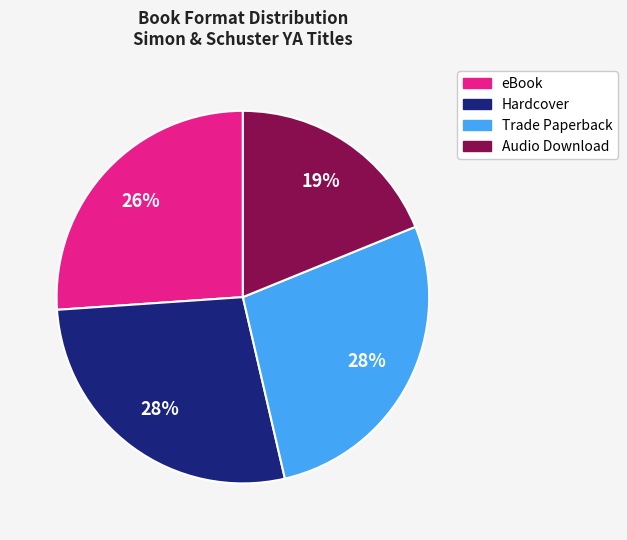

Approximately how many times larger is the value at eBook compared to Hardcover?

0.9